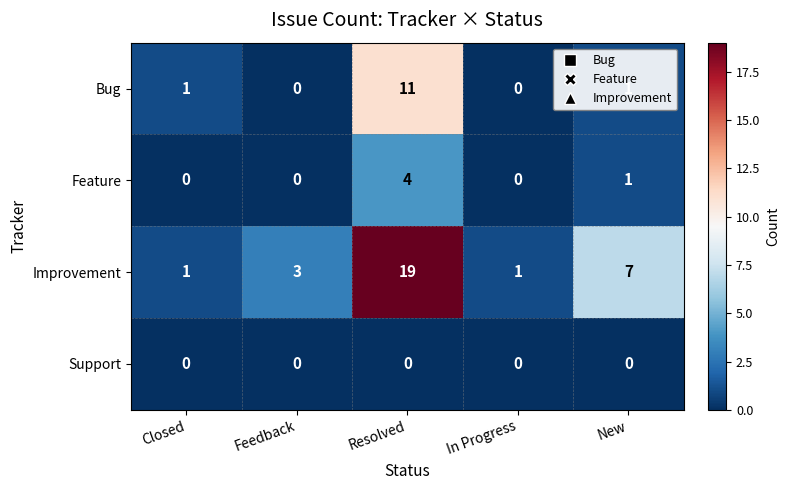

Which series changed the most between Feedback and In Progress?

Improvement